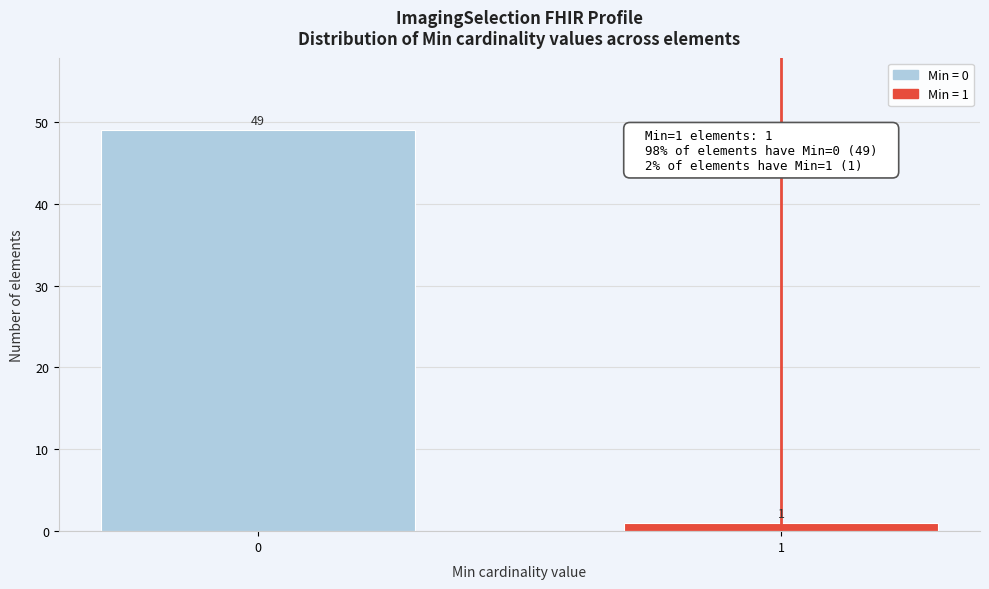

Reading left to right, list all the values displayed in this chart.

49	1